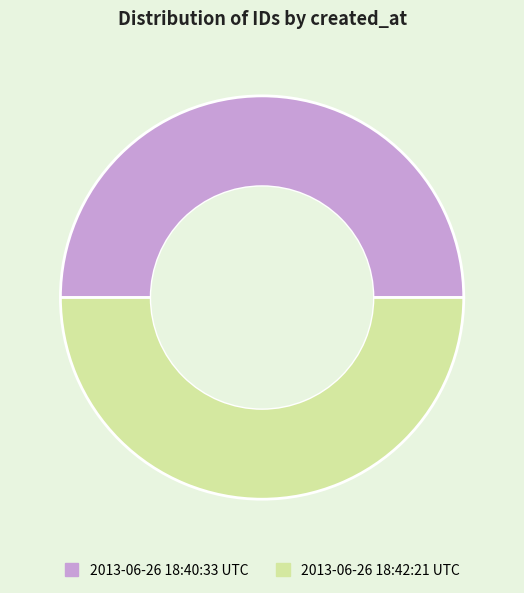

Is the sum of 2013-06-26 18:40:33 UTC and 2013-06-26 18:42:21 UTC greater than half?

Yes